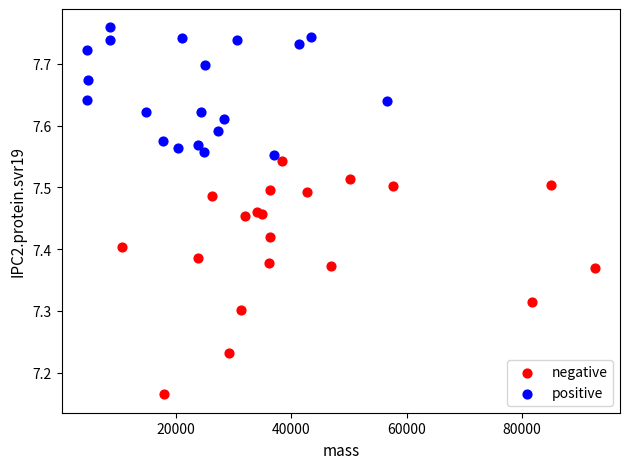

Which series has the largest Y range (max minus min)?

negative